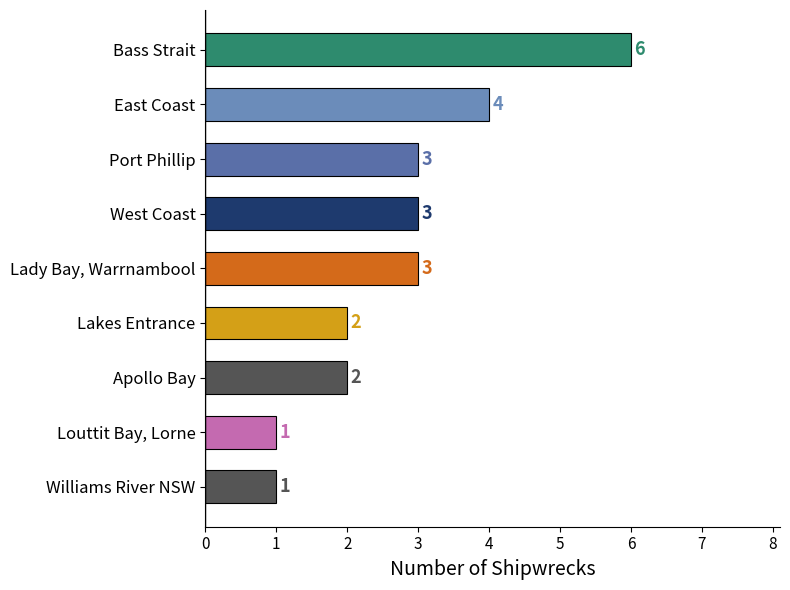

Read the value at East Coast.

4